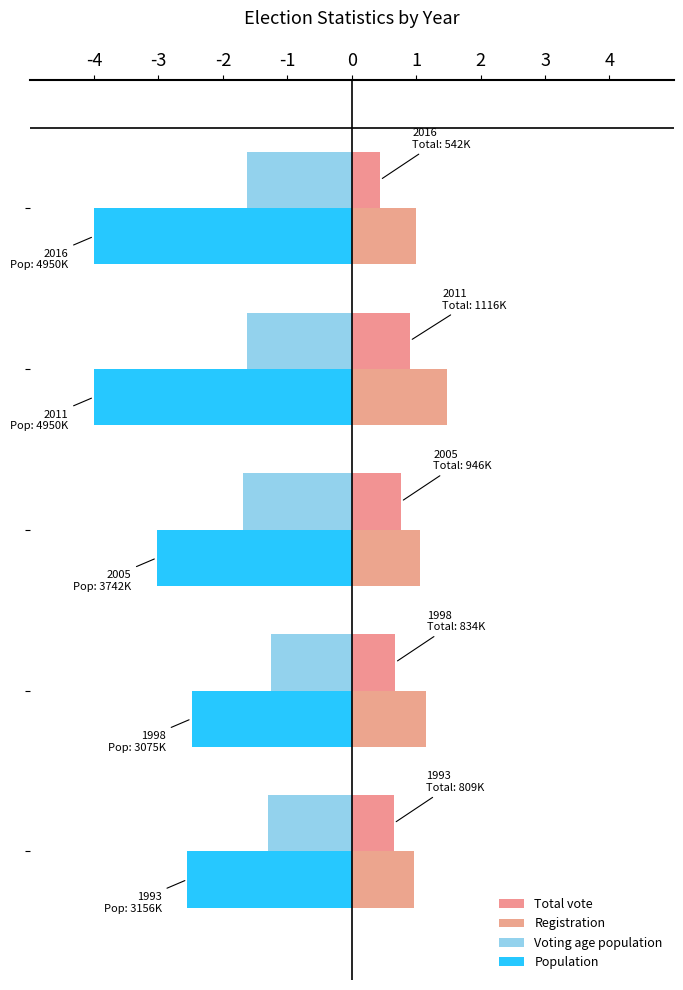

Which series has the widest spread of values?

Population